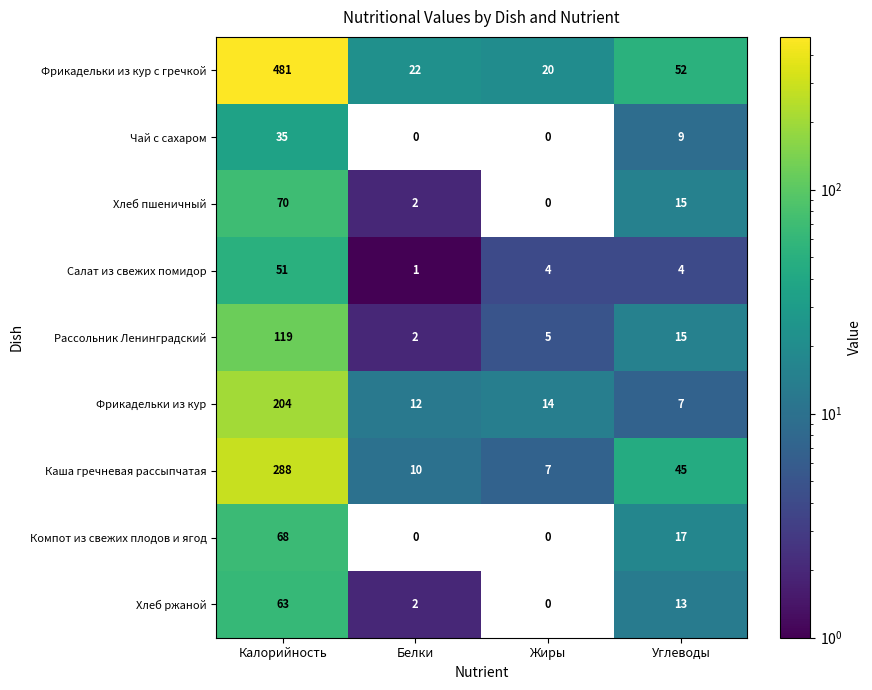

The value of Рассольник Ленинградский at Углеводы is 9. True or false?

False